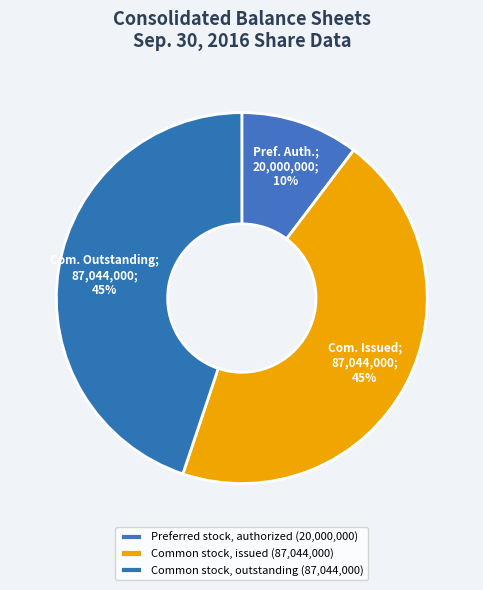

To the nearest percent, what portion does Common stock, outstanding represent?

45%